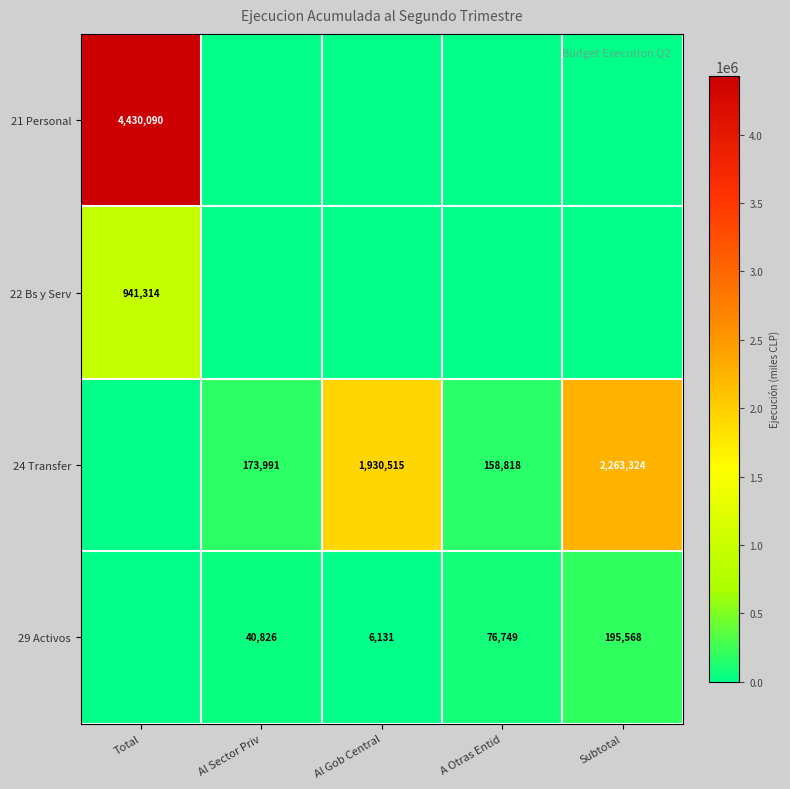

The value of 21 Personal at Total is 4430090. True or false?

True